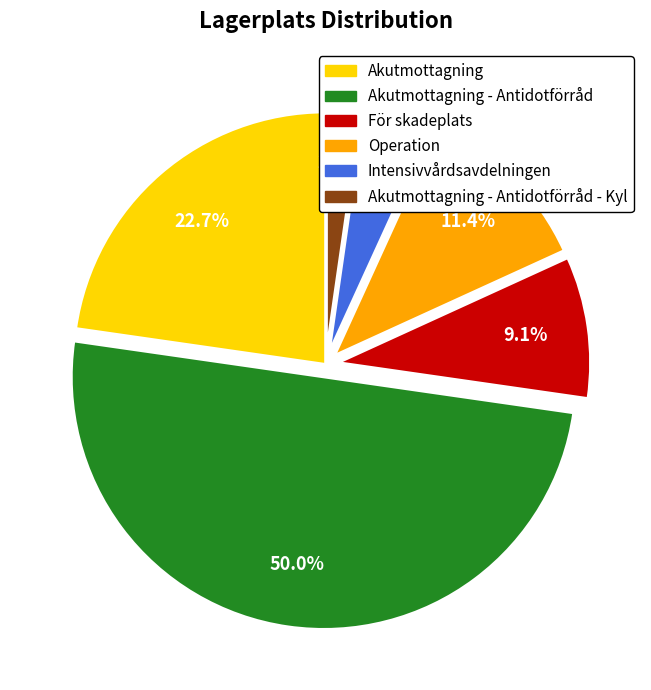

The Operation slice represents 1% of the pie. True or false?

False